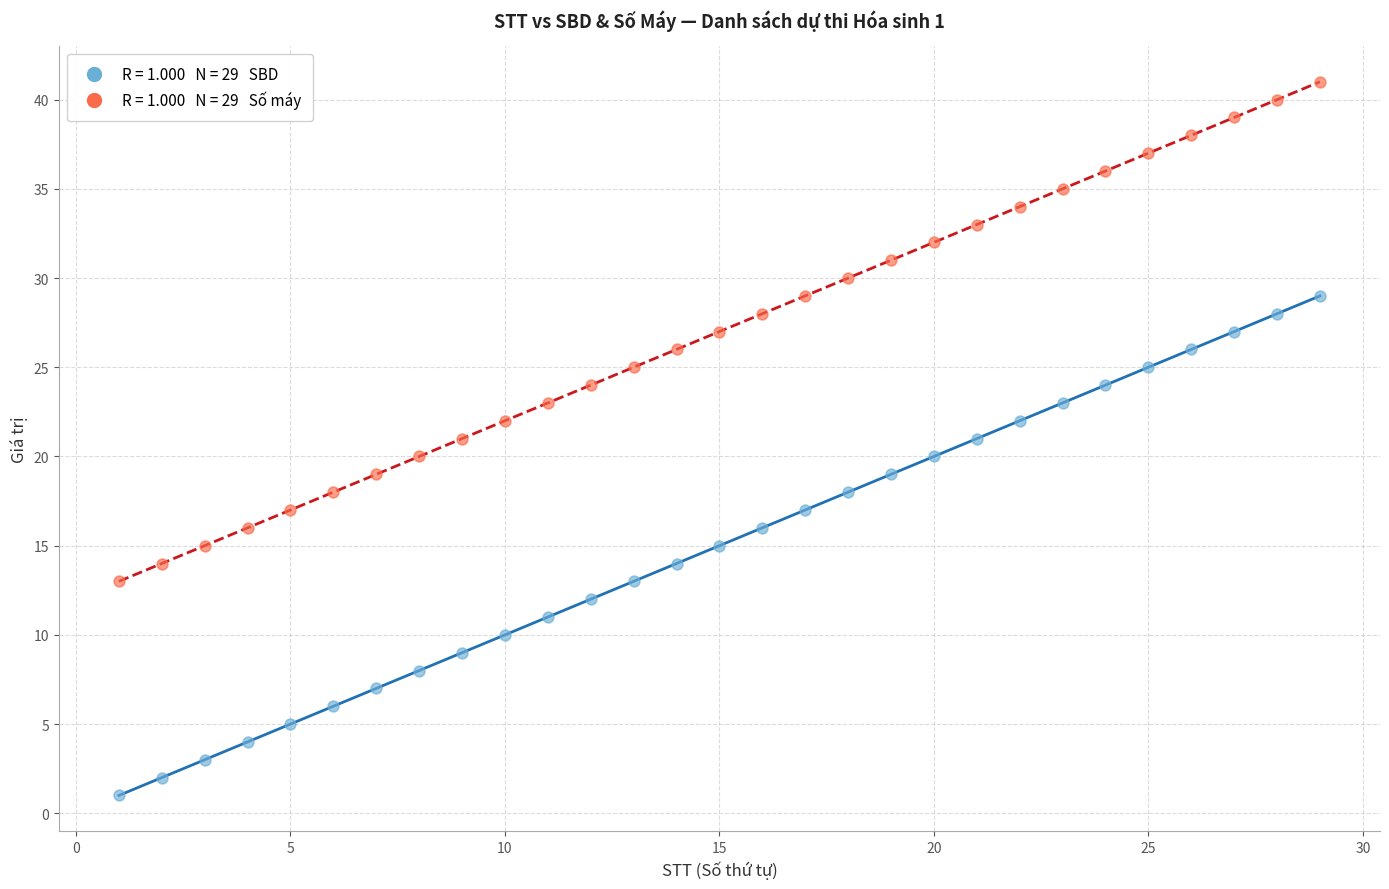

Across all data points, what is the range of X values (max minus min)?

28